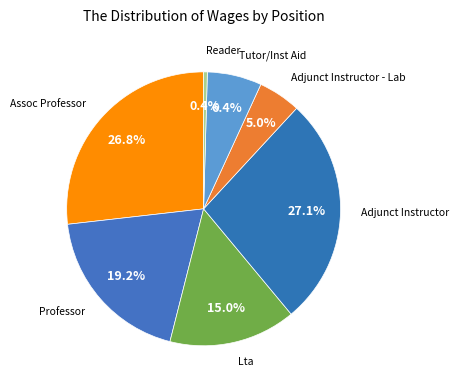

How many segments does this pie chart have?

7